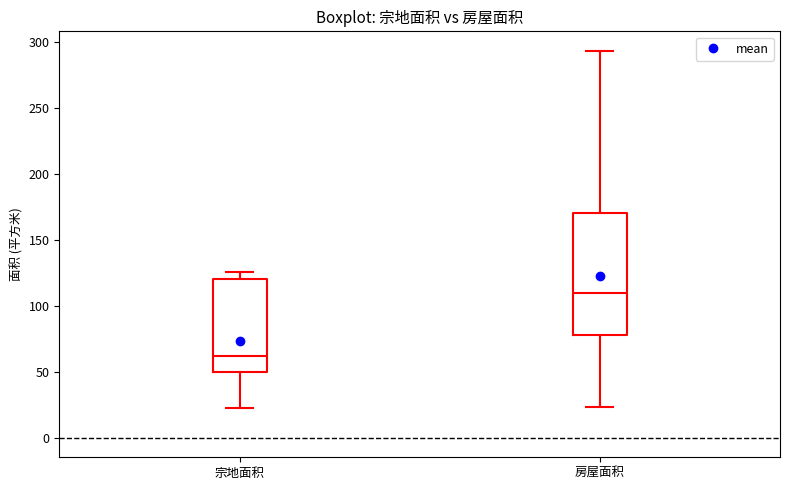

Which box has the lowest median line?

宗地面积